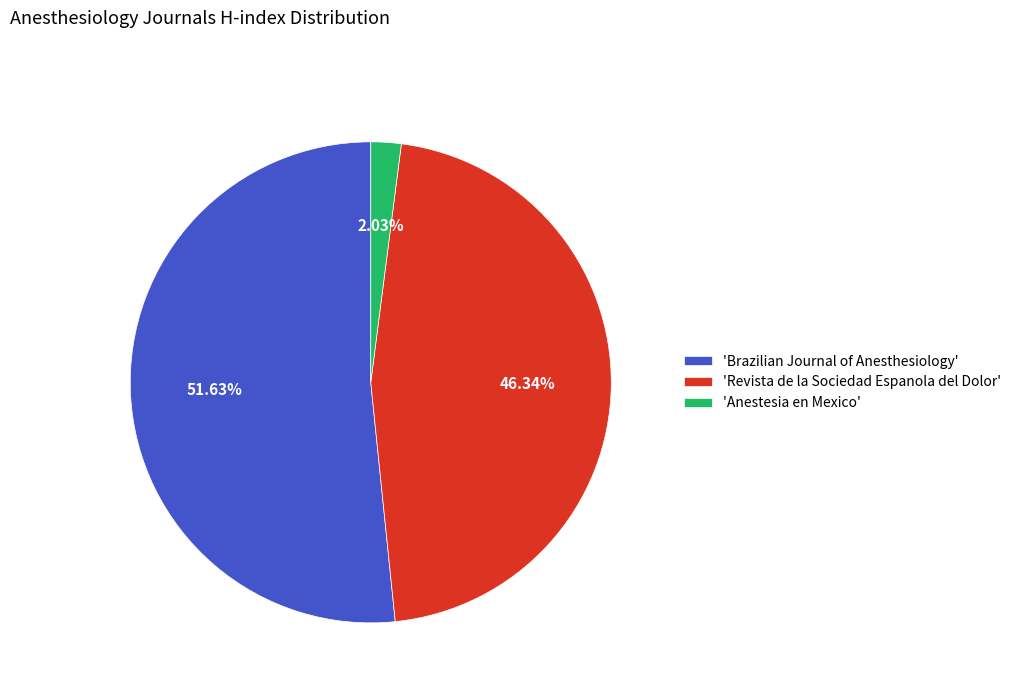

Does 'Anestesia en Mexico' account for over 50% of the chart?

No